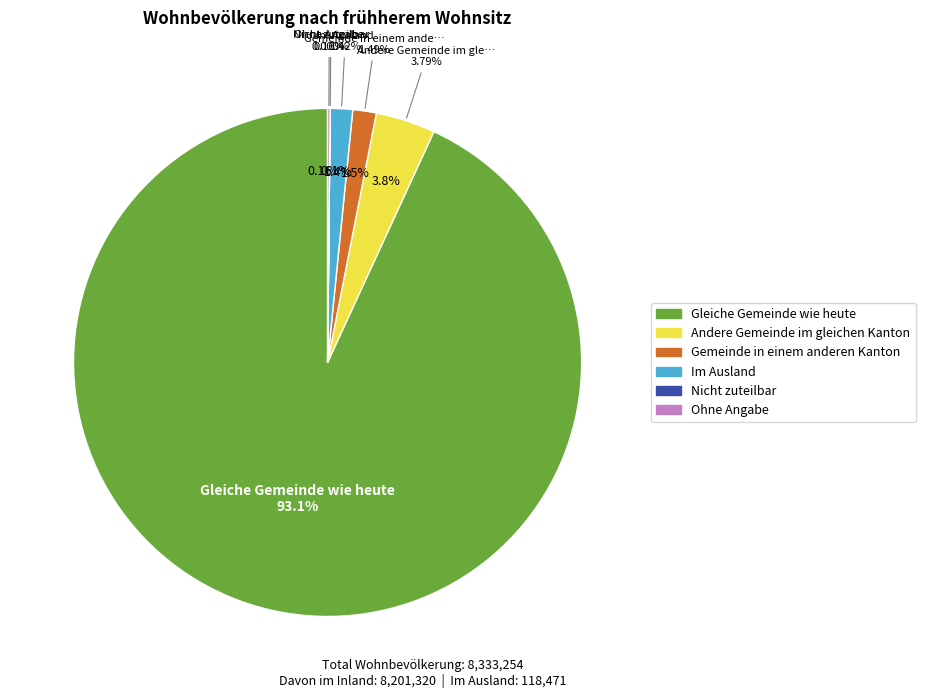

Is the sum of Nicht zuteilbar and Im Ausland greater than half?

No